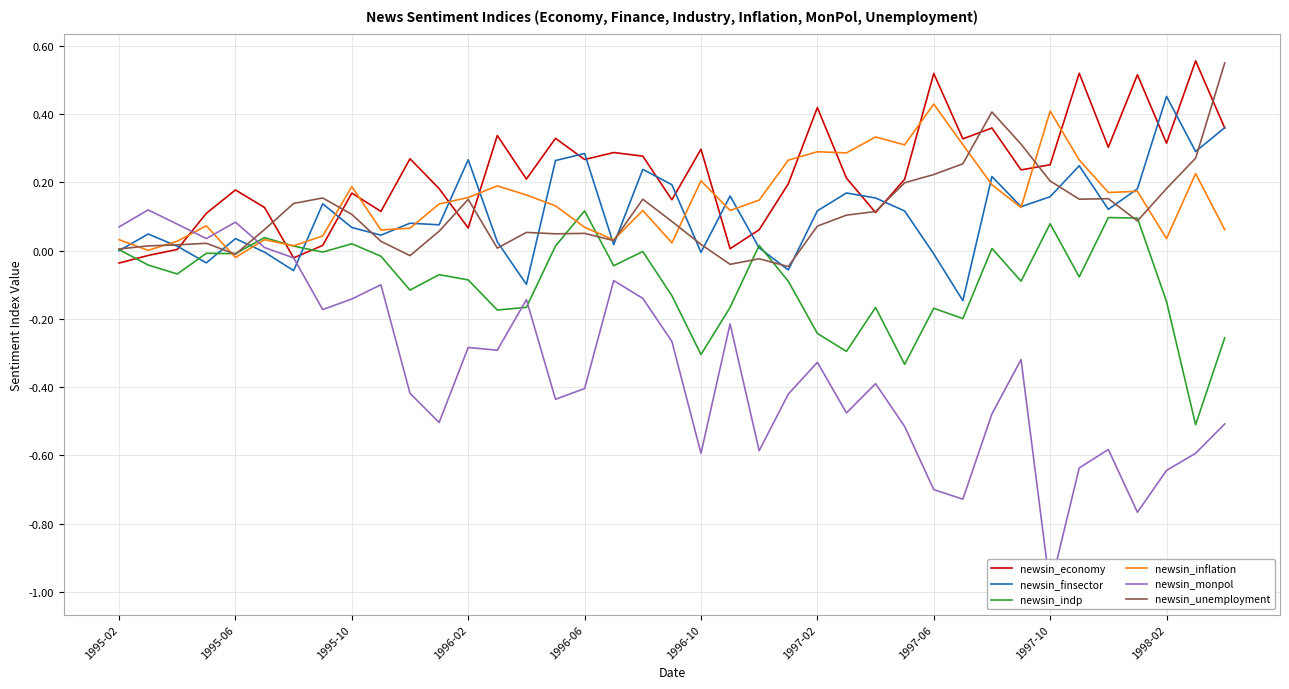

What is the minimum value for newsin_indp?

-0.5